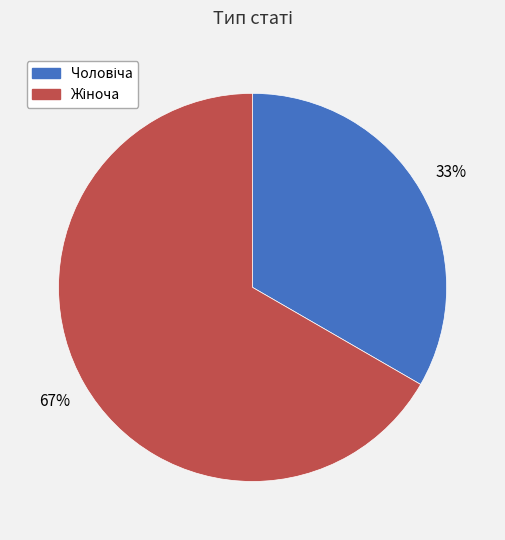

To the nearest percent, what is the average slice percentage?

50%